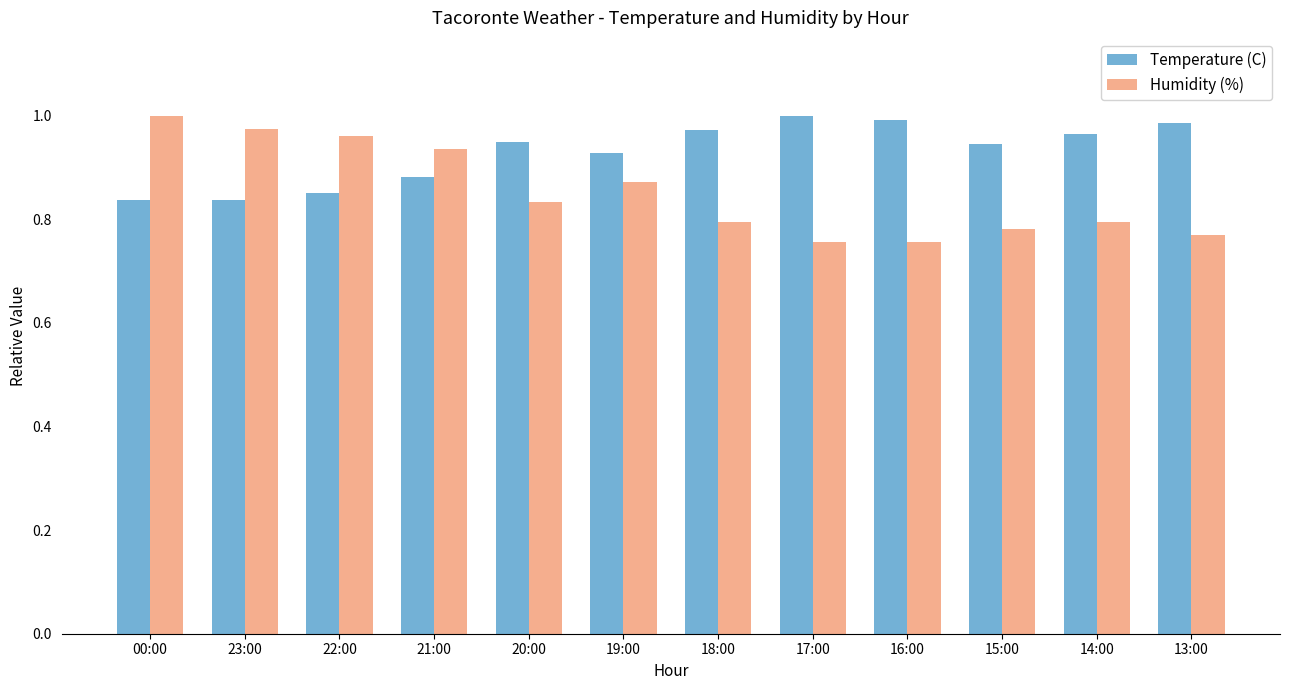

What position from the right is 20:00?

8